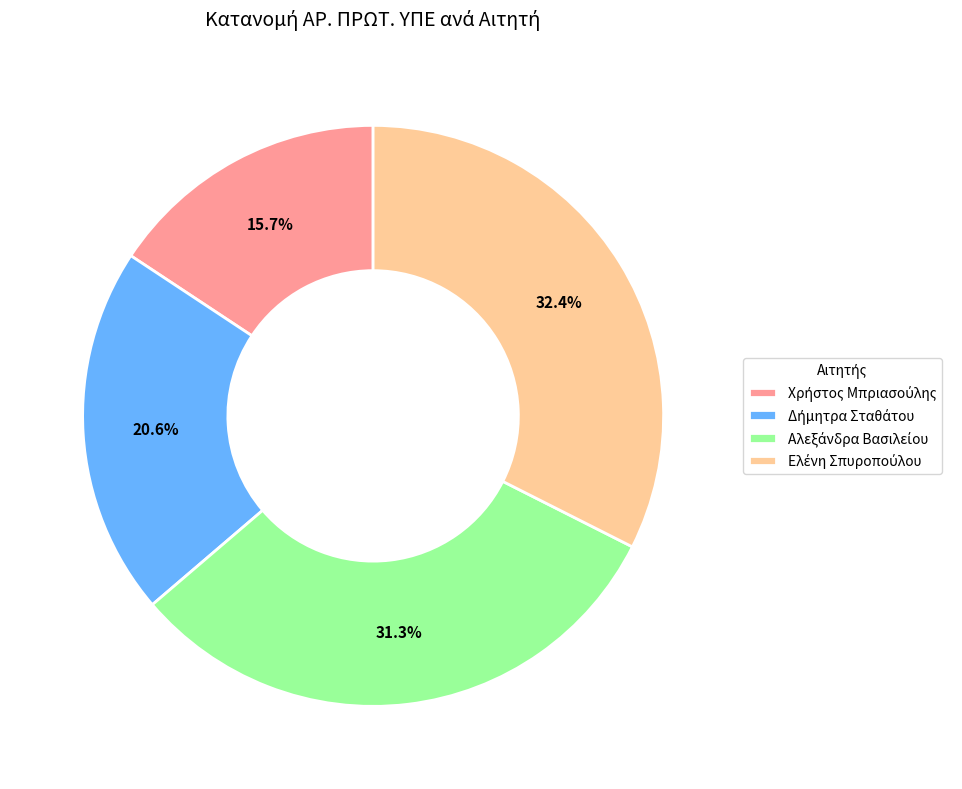

Does any single category account for the majority?

No